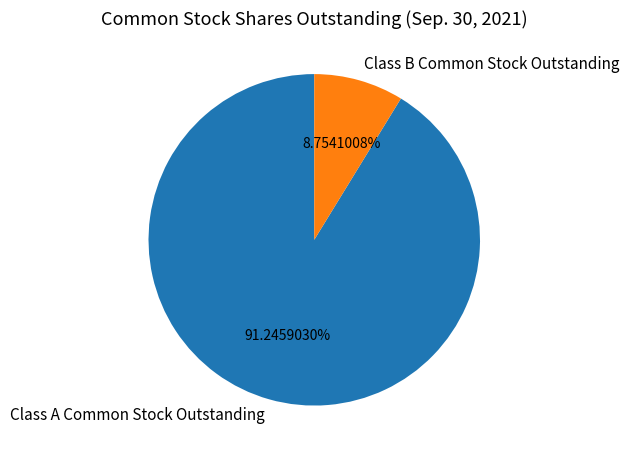

To the nearest percent, what is the difference between the largest and smallest slice percentages?

82%